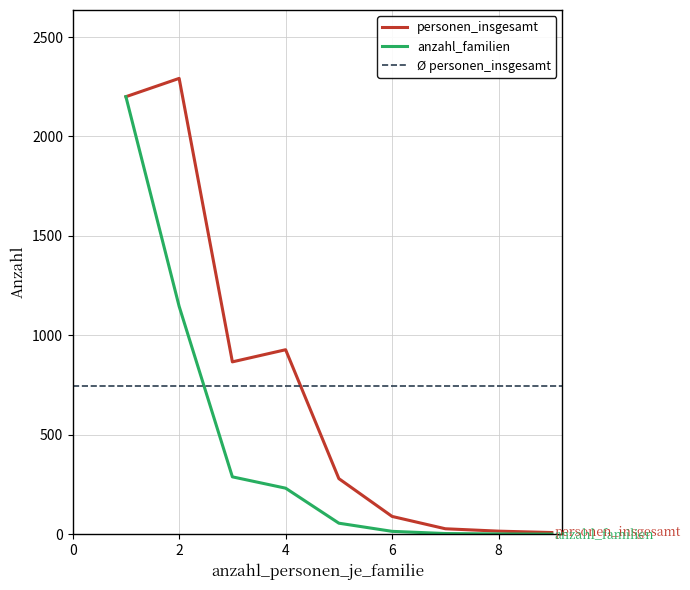

What are all the series names shown in the legend?

personen_insgesamt, anzahl_familien